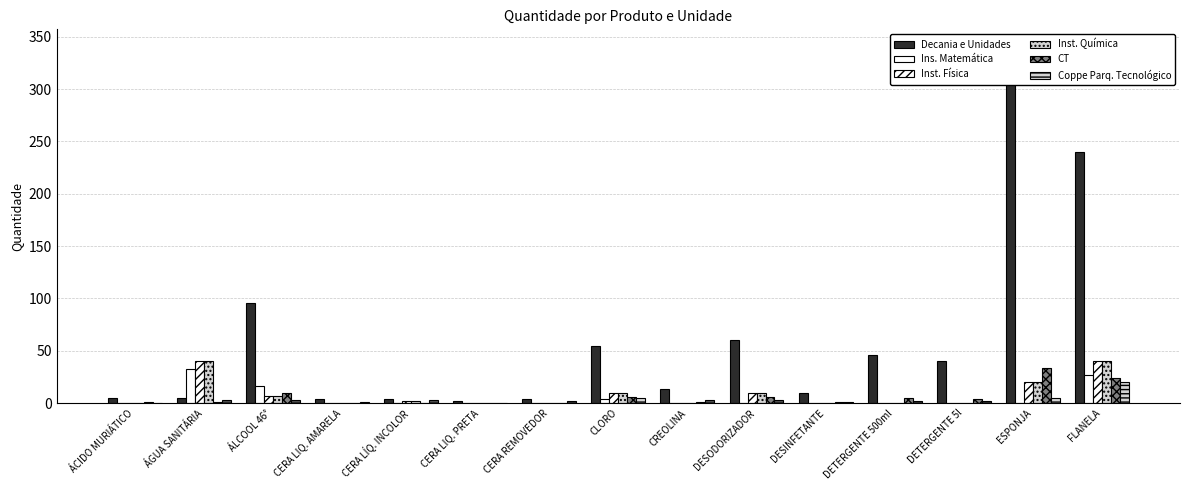

What is the highest value of the Decania e Unidades series?

340